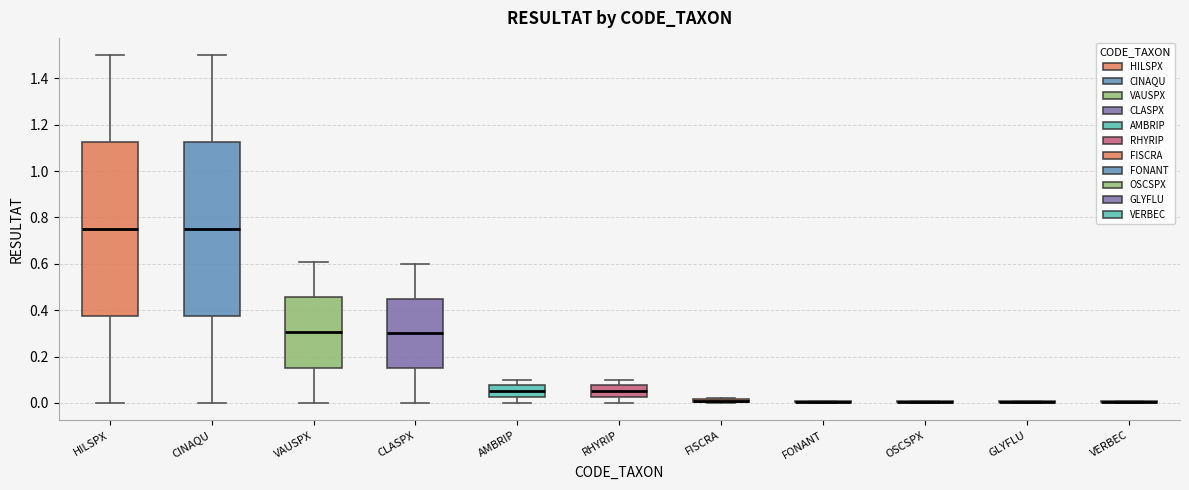

Where does the lower whisker of the box for CINAQU end on the y-axis? The values are not printed on the chart, so give them approximately, as read against the axis.

0.00